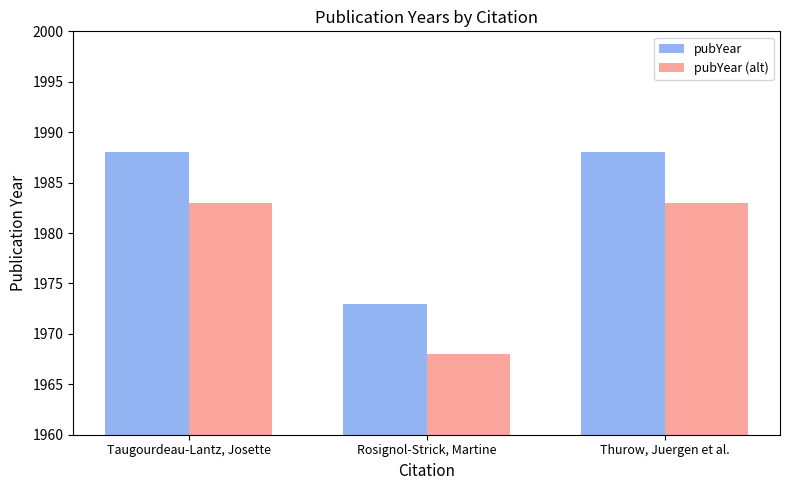

Is it true that pubYear (alt) equals 1968 at Rosignol-Strick, Martine?

True